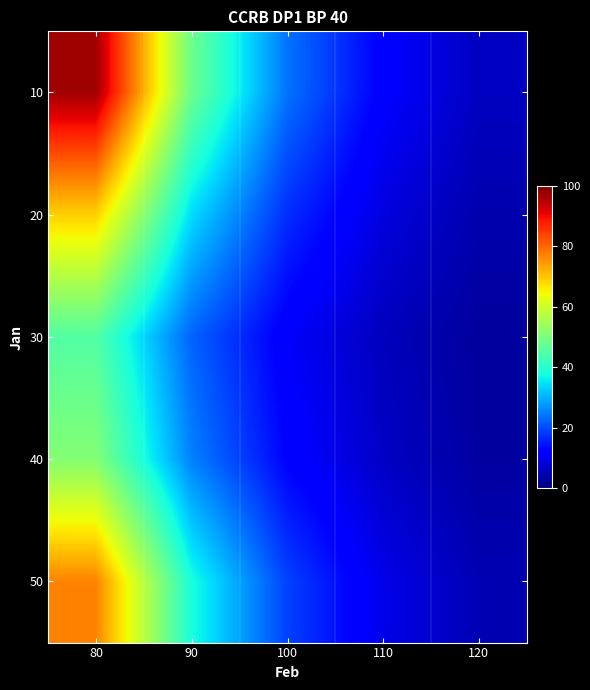

Which category has the lowest value across all series?

120